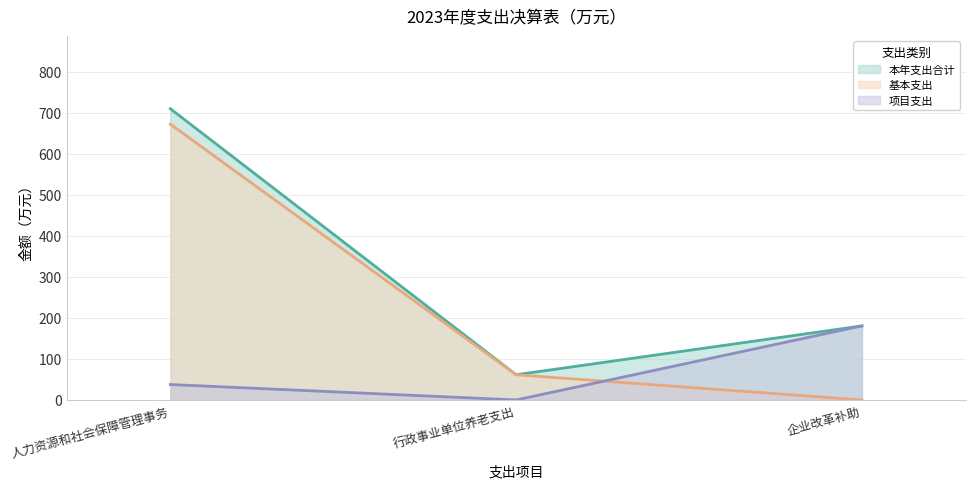

What is the label of the 1st point from the left?

人力资源和社会保障管理事务